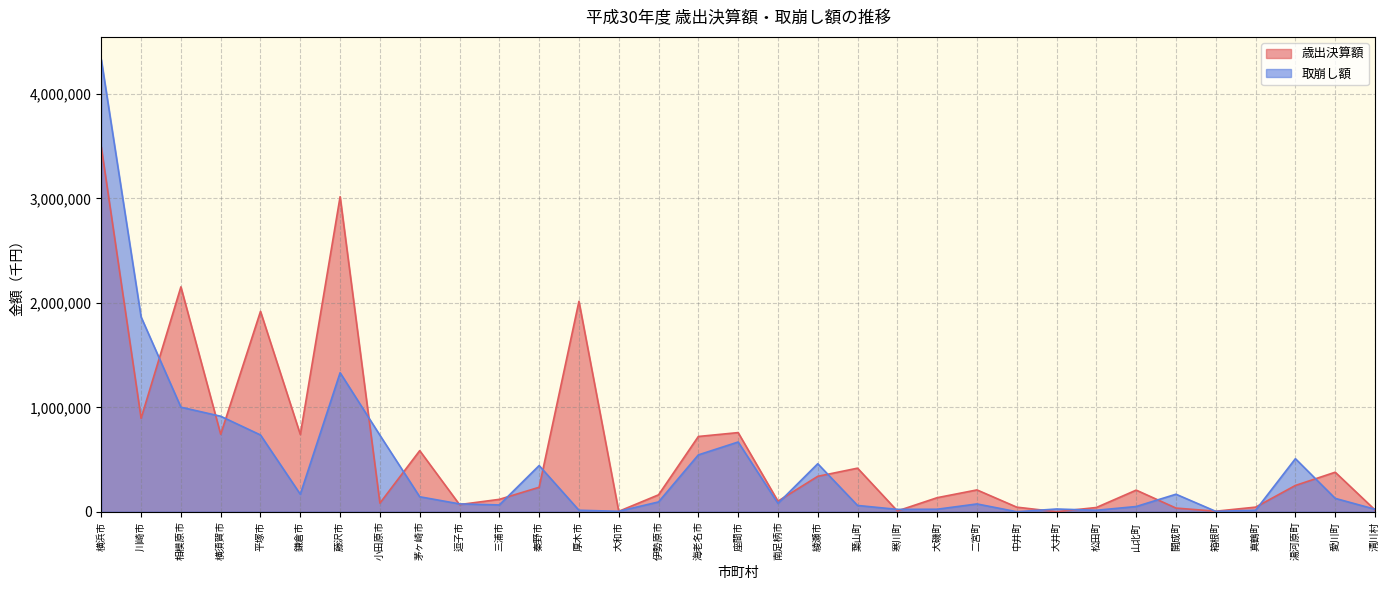

Which series has the largest total across all categories?

歳出決算額